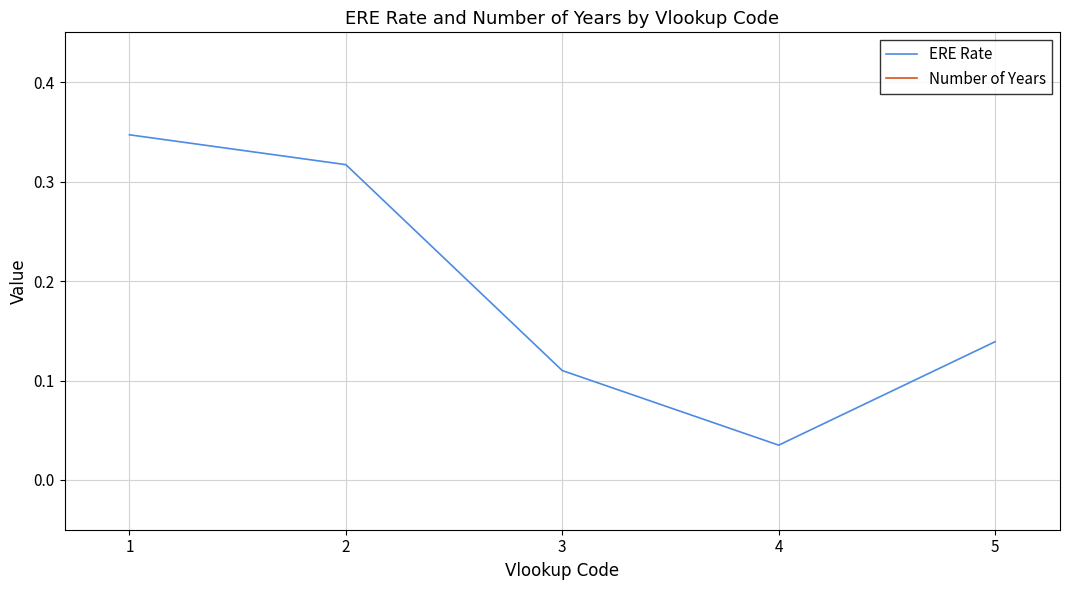

What is the difference between the Number of Years values at 4 and 5?

1.0